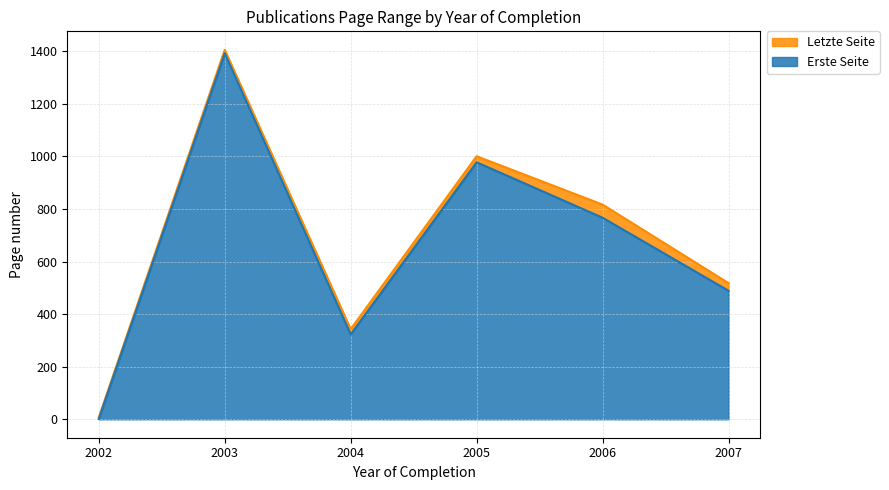

At which category is the sum across all series the highest?

2003